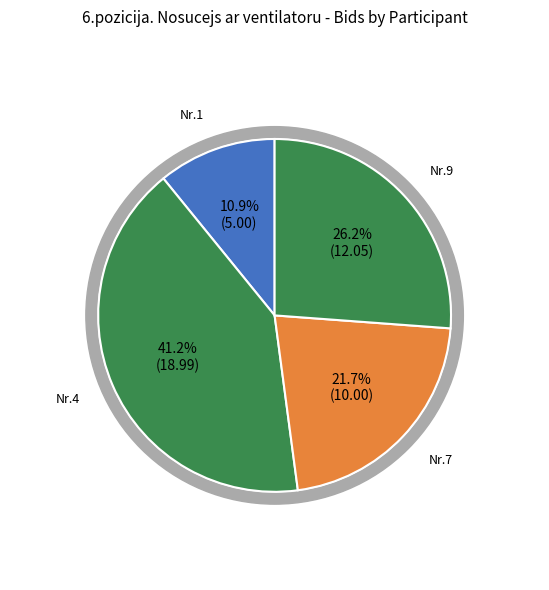

Is 3 the majority of the pie?

No